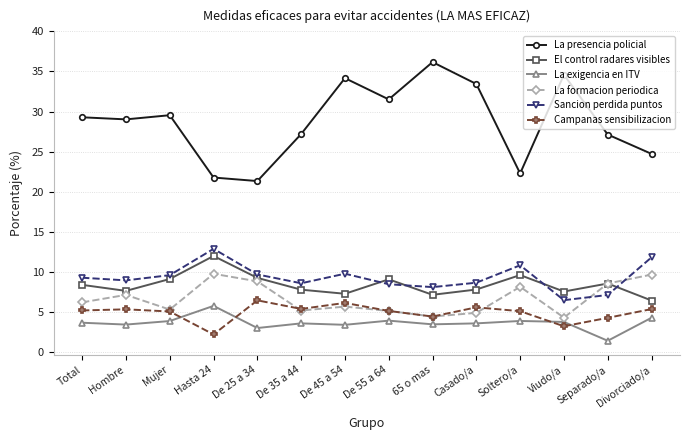

How many distinct data groups are displayed?

6